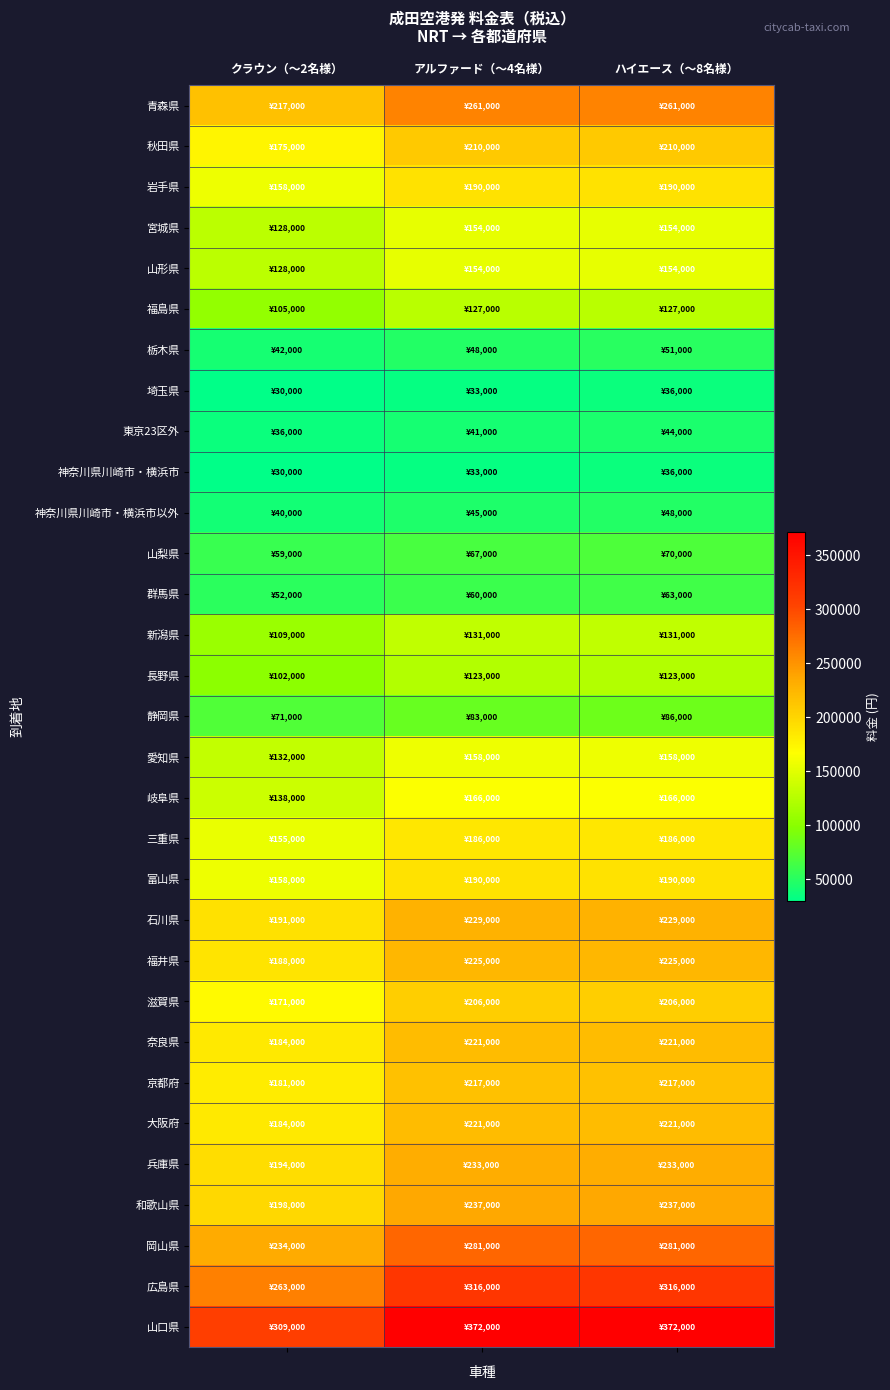

At アルファード（～4名様）, list the series in order from largest to smallest.

山口県, 広島県, 岡山県, 青森県, 和歌山県, 兵庫県, 石川県, 福井県, 奈良県, 大阪府, 京都府, 秋田県, 滋賀県, 岩手県, 富山県, 三重県, 岐阜県, 愛知県, 宮城県, 山形県, 新潟県, 福島県, 長野県, 静岡県, 山梨県, 群馬県, 栃木県, 神奈川県川崎市・横浜市以外, 東京23区外, 埼玉県, 神奈川県川崎市・横浜市